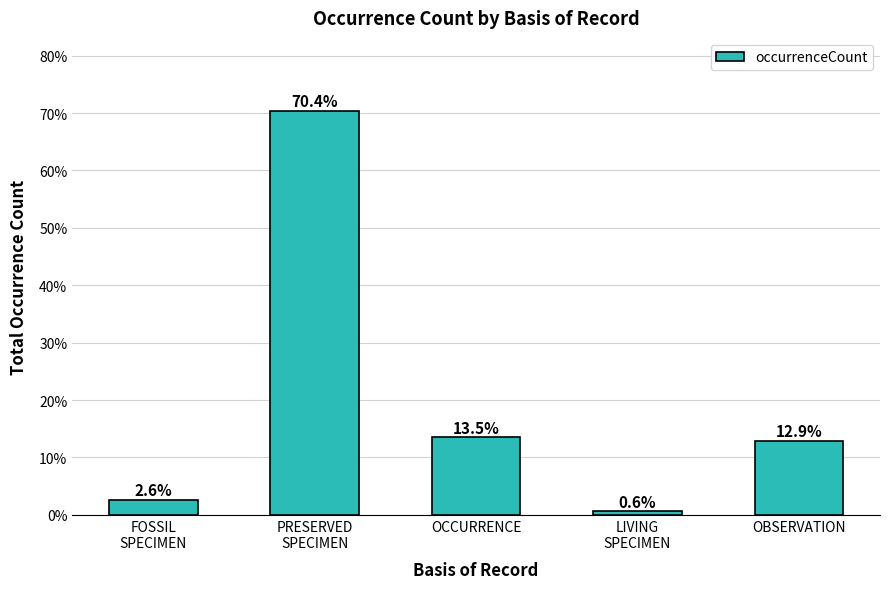

Reading left to right, what are all the values shown in this chart?

2.6	70.4	13.5	0.6	12.9